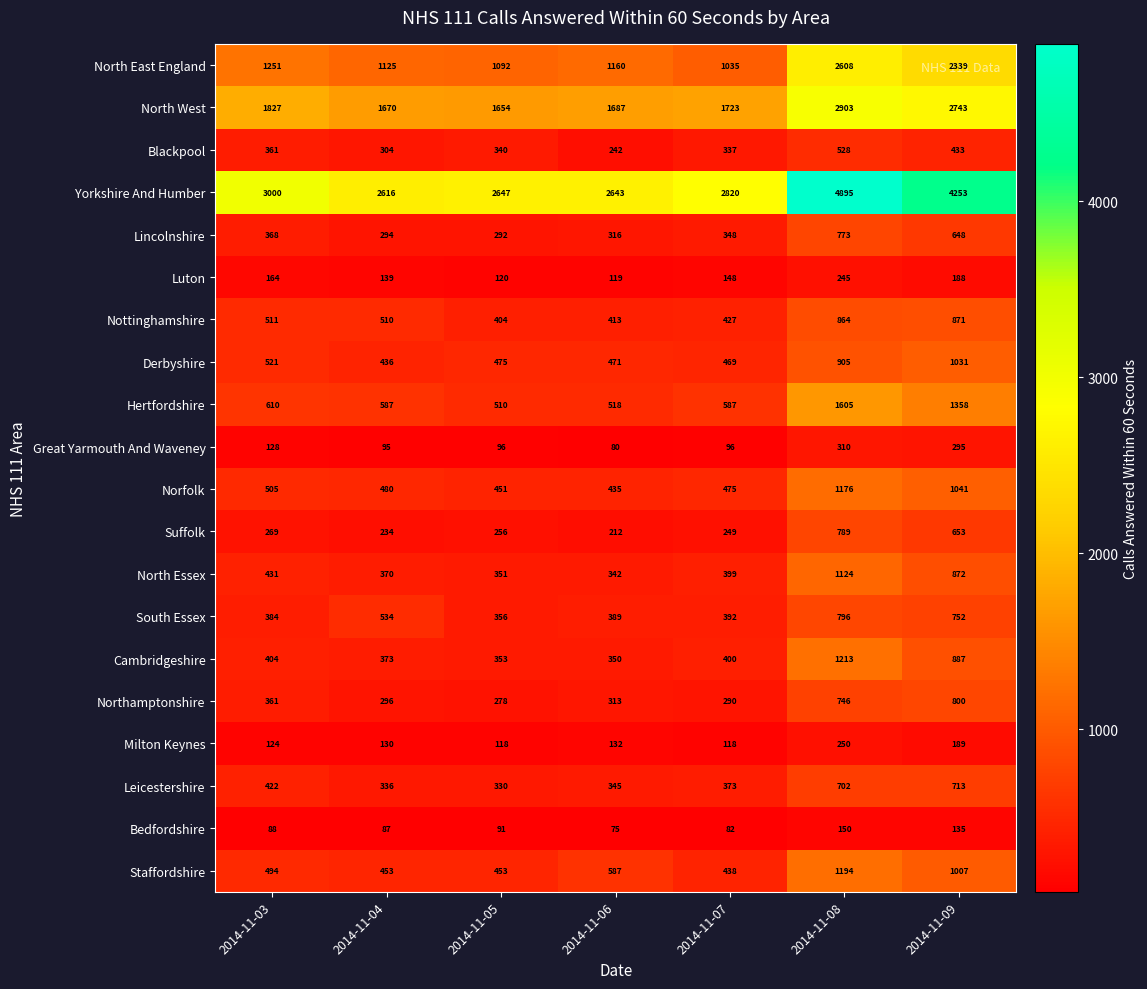

True or false: Yorkshire And Humber has a value of 3960 at 2014-11-06.

False